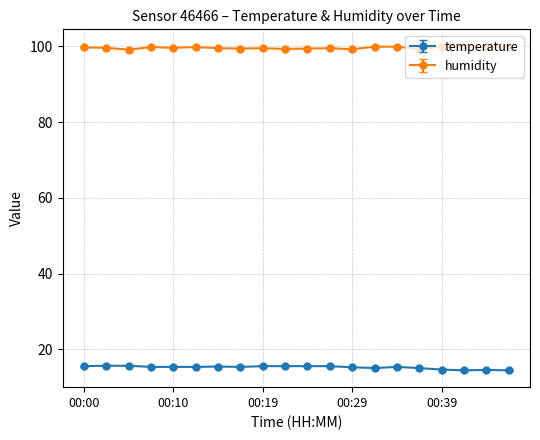

Which series has the largest total across all categories?

humidity